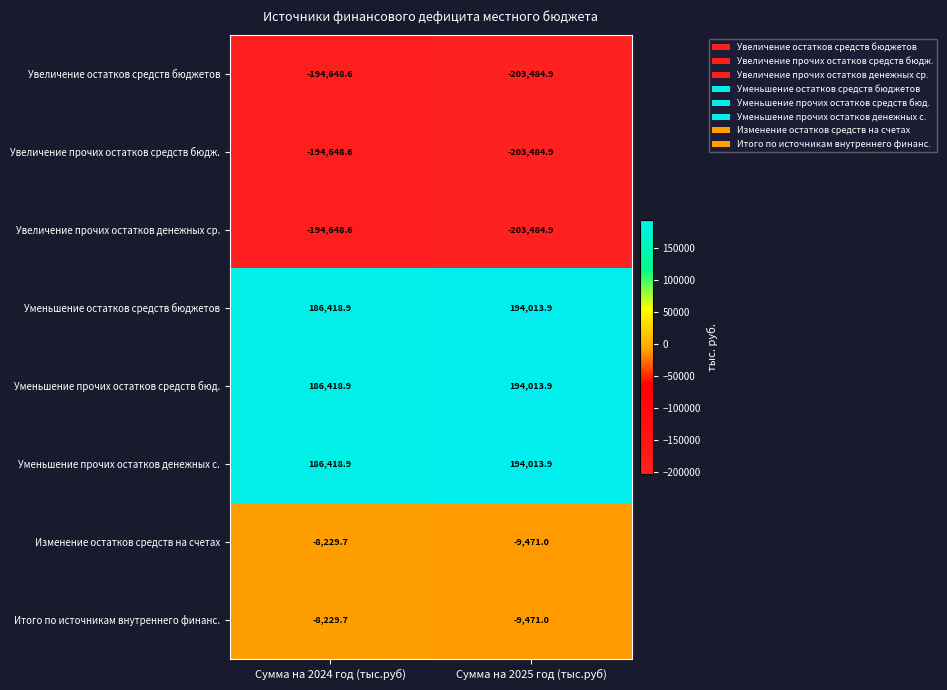

Count the number of data series in this chart.

8